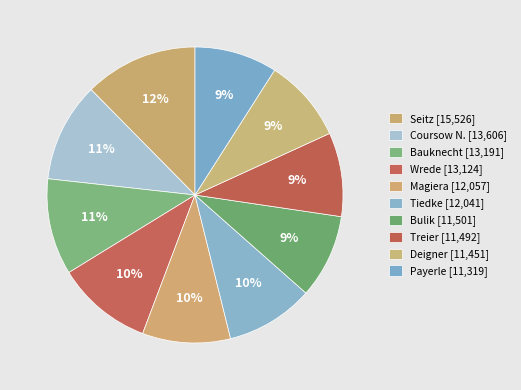

Combined, do Bauknecht and Tiedke account for over 50%?

No